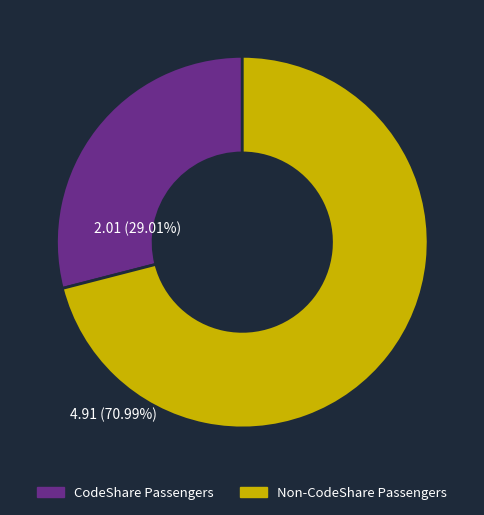

Does any single category account for the majority?

Yes